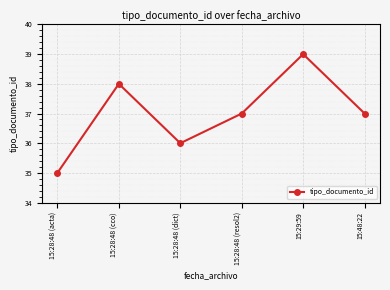

What is the sum of all values?

222